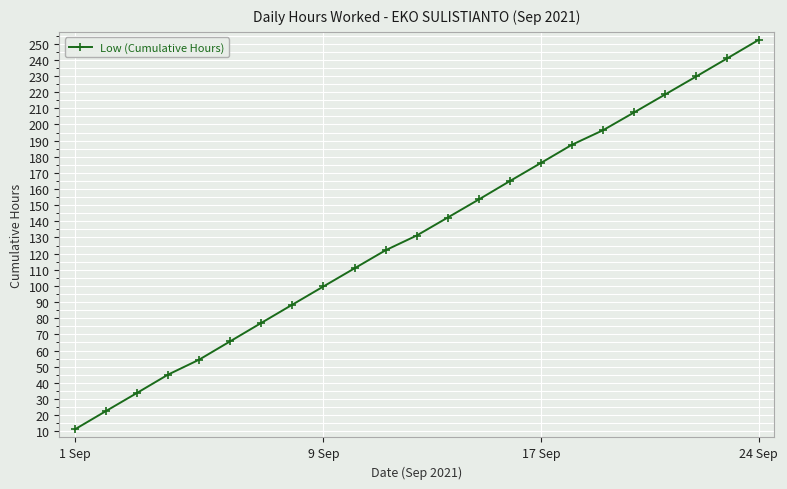

What is the average value?

131.8